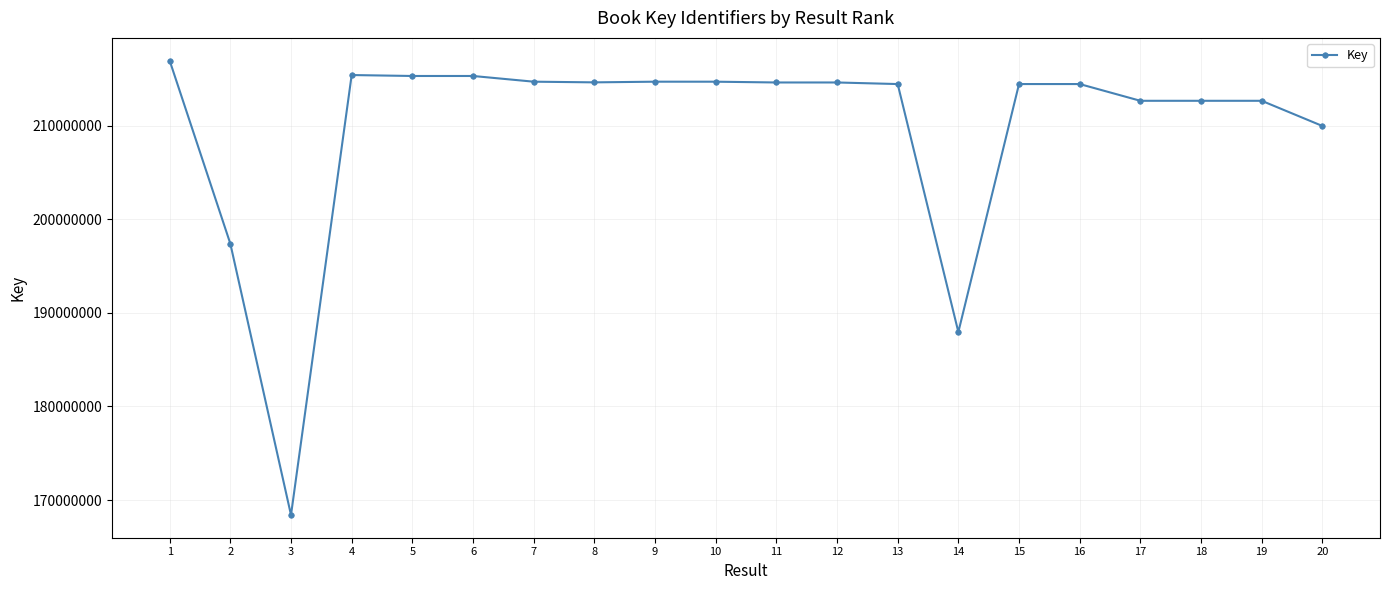

What is the value of the 17th point from the left?

212651127